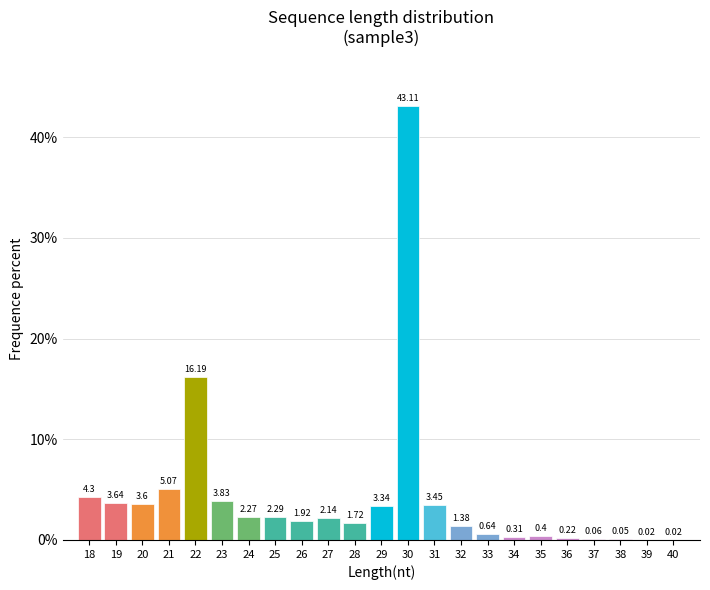

What is the sum of all values?

100.0